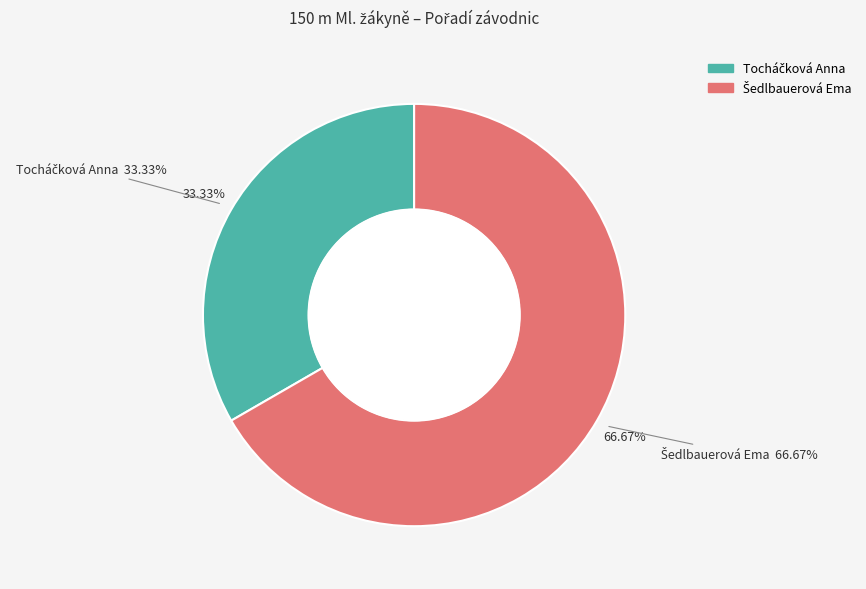

How many slices are in this pie chart?

2